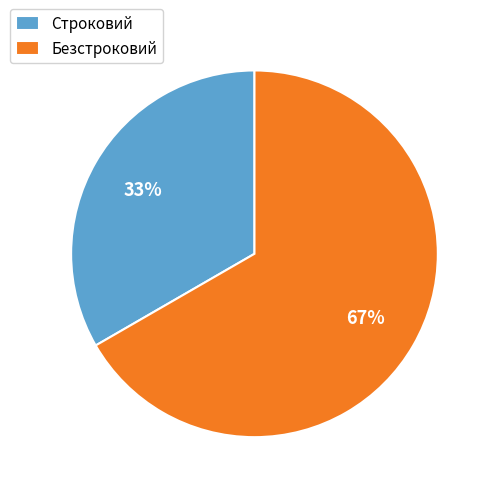

Do Безстроковий and Строковий together represent more than half of the pie?

Yes